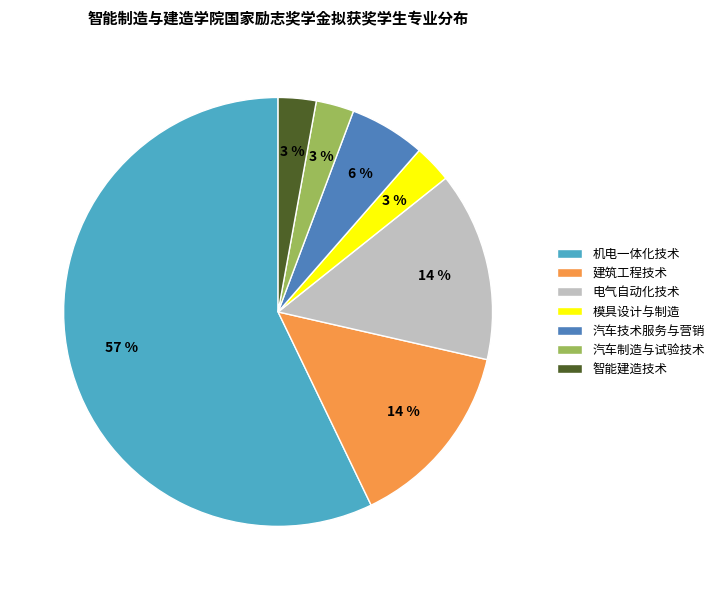

True or false: 电气自动化技术 accounts for 25% of the total.

False